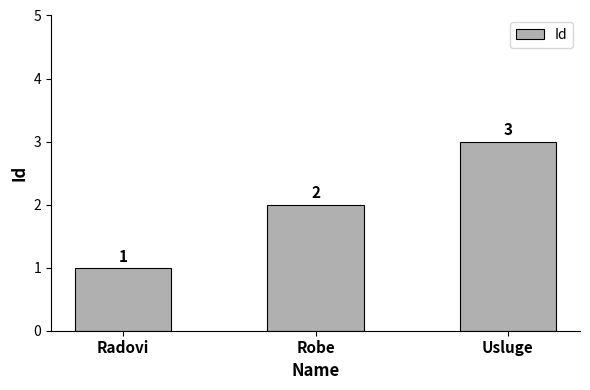

How many bars are there in total?

3